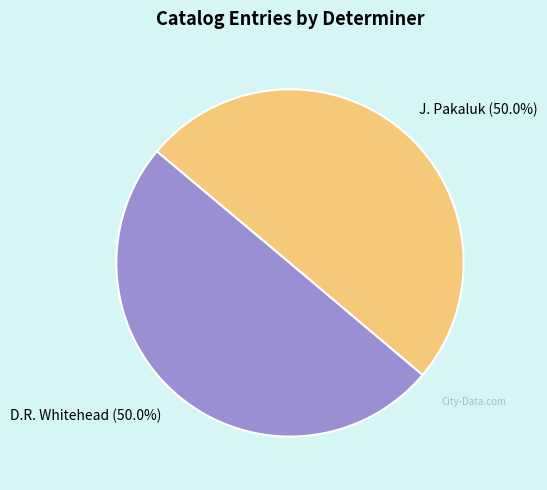

What is the total percentage of D.R. Whitehead and J. Pakaluk?

100.0%